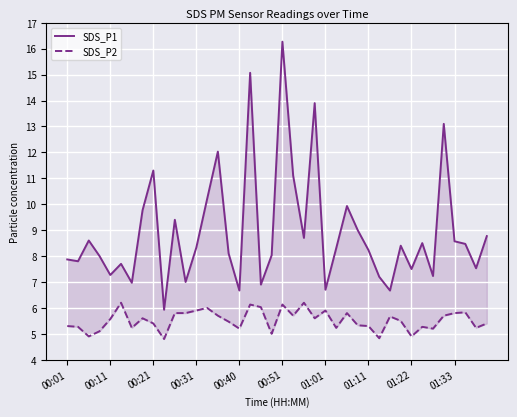

What is the smallest value displayed?

4.8